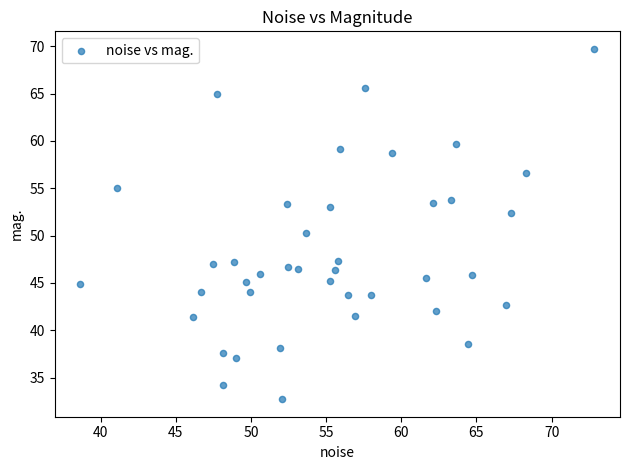

What is the range of Y values (max minus min)?

37.0